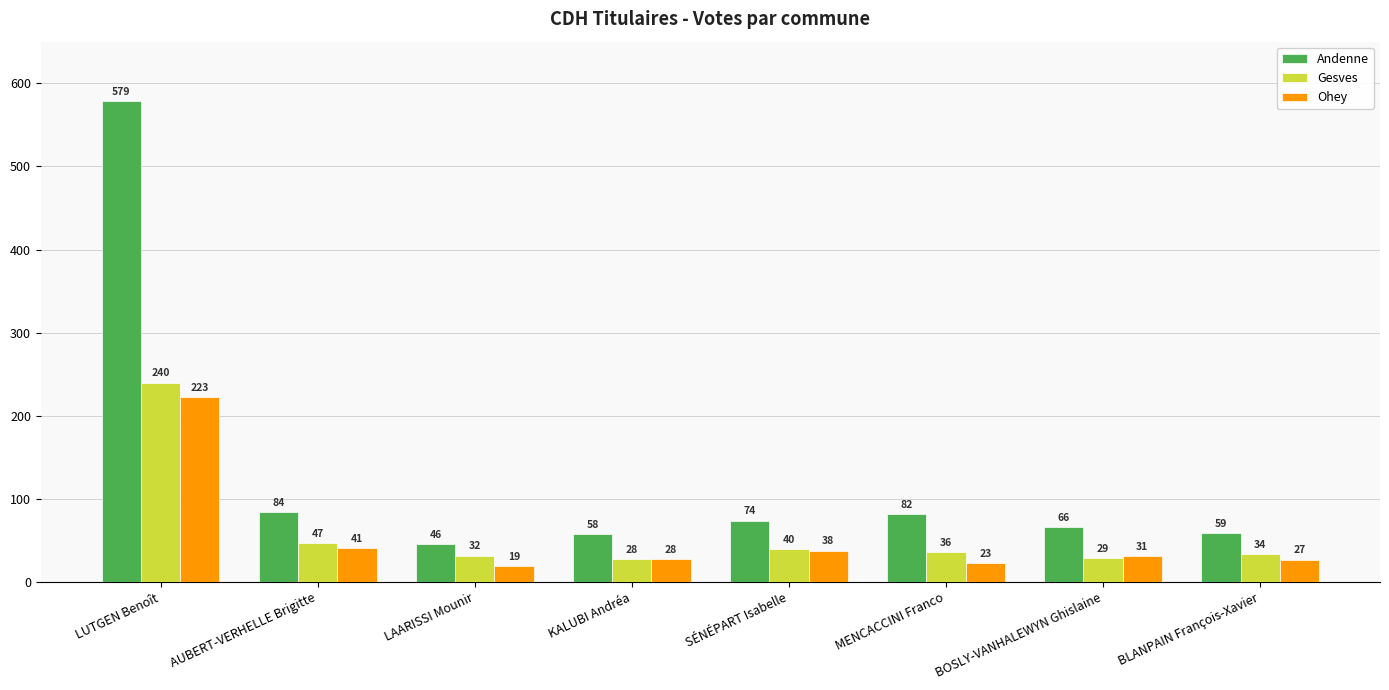

Reading left to right, what are all the values shown in this chart?

Andenne: LUTGEN Benoît=579	AUBERT-VERHELLE Brigitte=84	LAARISSI Mounir=46	KALUBI Andréa=58	SÉNÉPART Isabelle=74	MENCACCINI Franco=82	BOSLY-VANHALEWYN Ghislaine=66	BLANPAIN François-Xavier=59
Gesves: LUTGEN Benoît=240	AUBERT-VERHELLE Brigitte=47	LAARISSI Mounir=32	KALUBI Andréa=28	SÉNÉPART Isabelle=40	MENCACCINI Franco=36	BOSLY-VANHALEWYN Ghislaine=29	BLANPAIN François-Xavier=34
Ohey: LUTGEN Benoît=223	AUBERT-VERHELLE Brigitte=41	LAARISSI Mounir=19	KALUBI Andréa=28	SÉNÉPART Isabelle=38	MENCACCINI Franco=23	BOSLY-VANHALEWYN Ghislaine=31	BLANPAIN François-Xavier=27